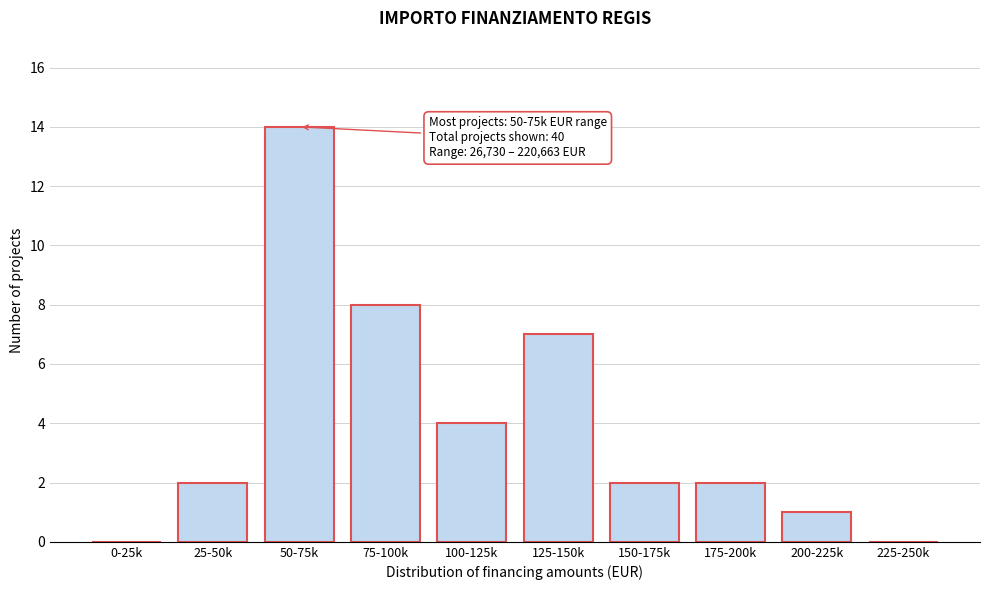

Reading left to right, transcribe all the data shown in this chart.

0-25k=0	25-50k=2	50-75k=14	75-100k=8	100-125k=4	125-150k=7	150-175k=2	175-200k=2	200-225k=1	225-250k=0